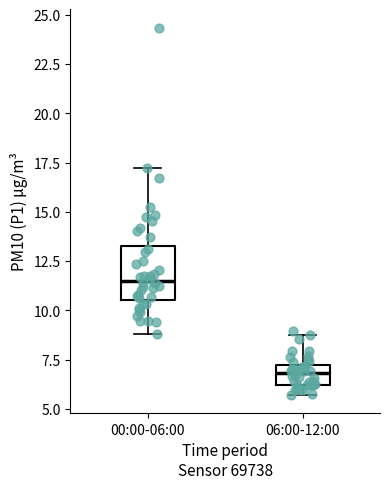

Which box's median line is the lowest?

06:00-12:00